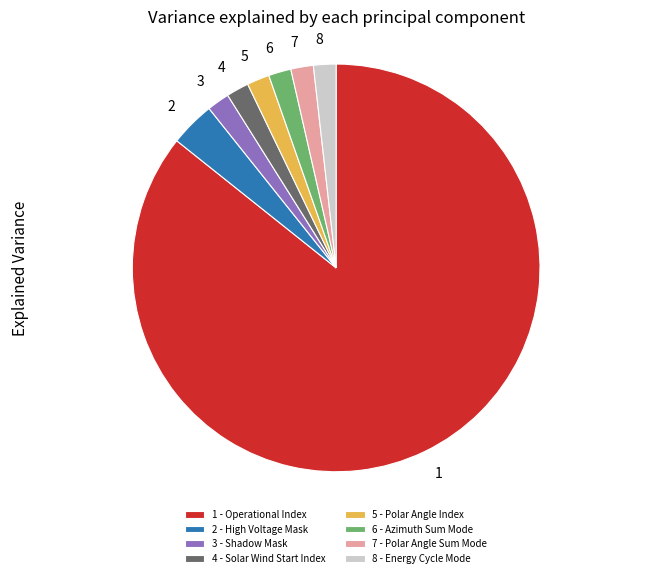

Count the number of slices in the pie.

8